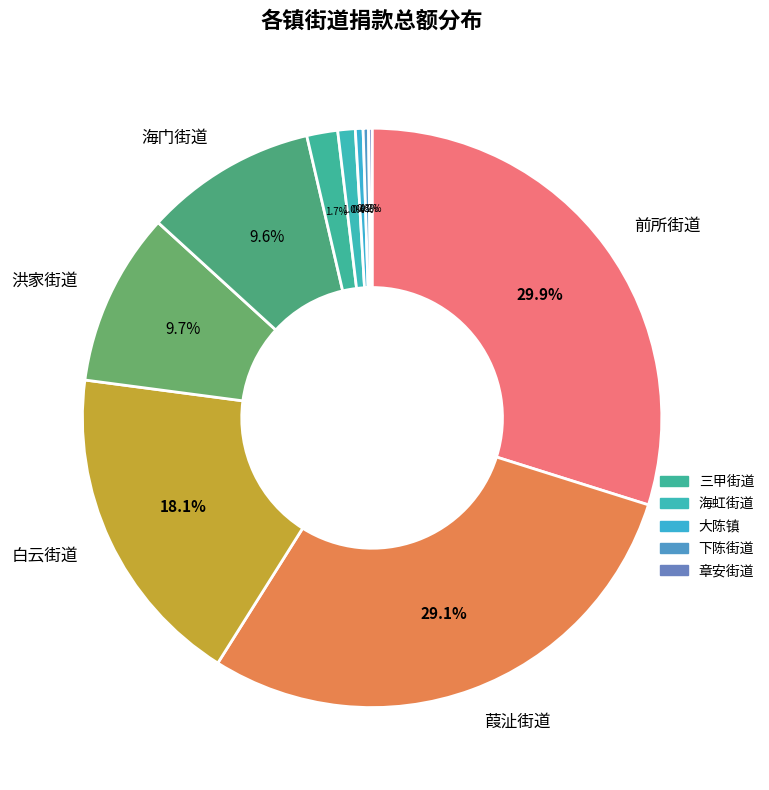

How many slices are in this pie chart?

10